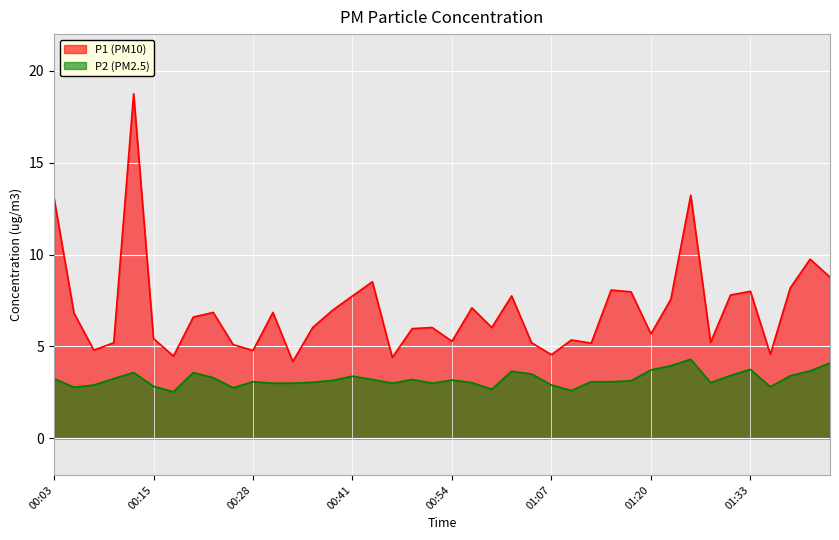

True or false: P1 and P2 cross at least once.

False